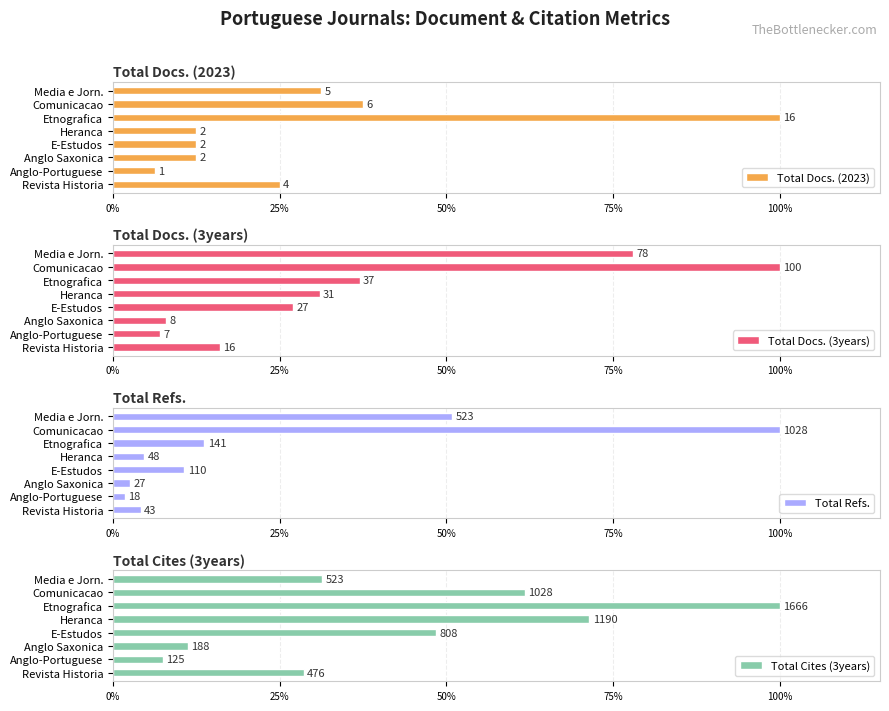

True or false: Total Docs. (3years) has a value of 37.0 at Etnografica.

True